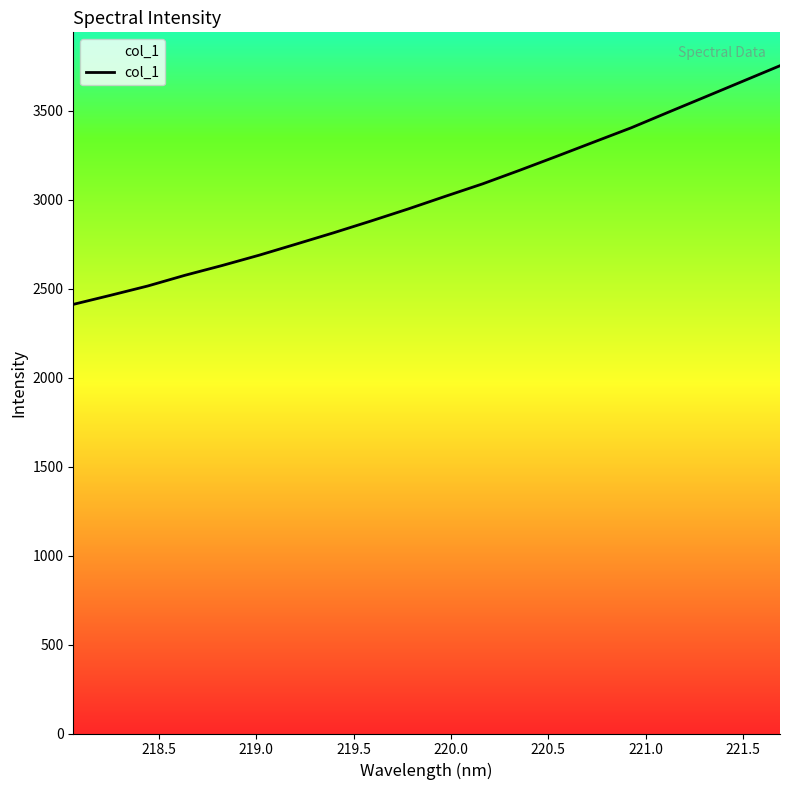

What is the difference between the maximum and minimum values?

1341.6